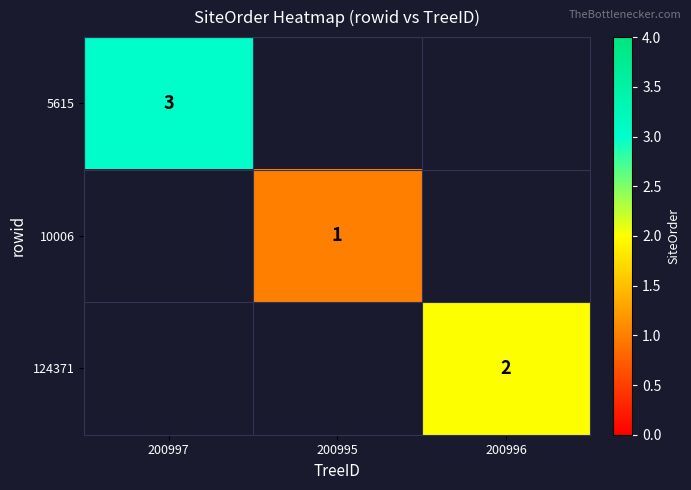

Is it true that 124371 equals 3 at 200996?

False